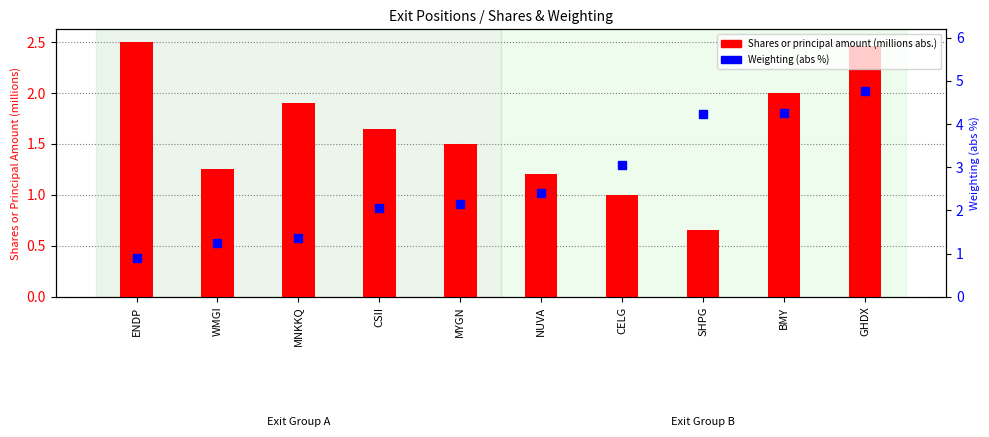

Are the bars horizontal?

No